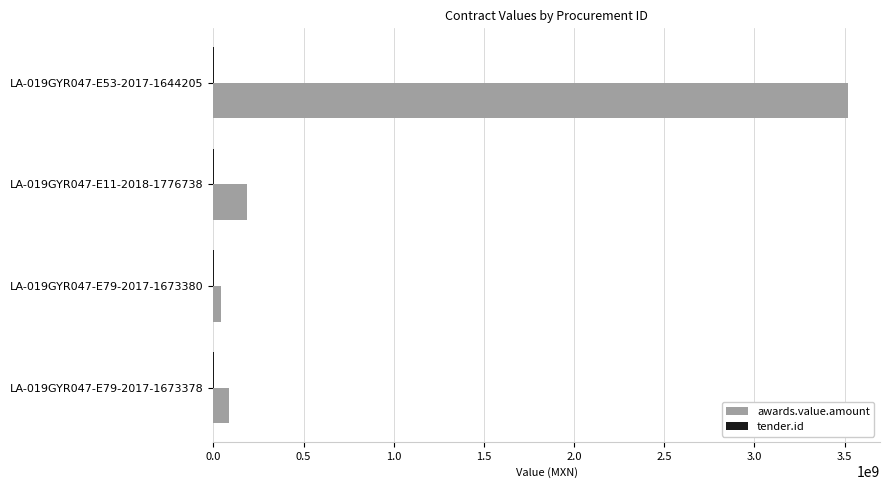

How many series are shown in this chart?

2